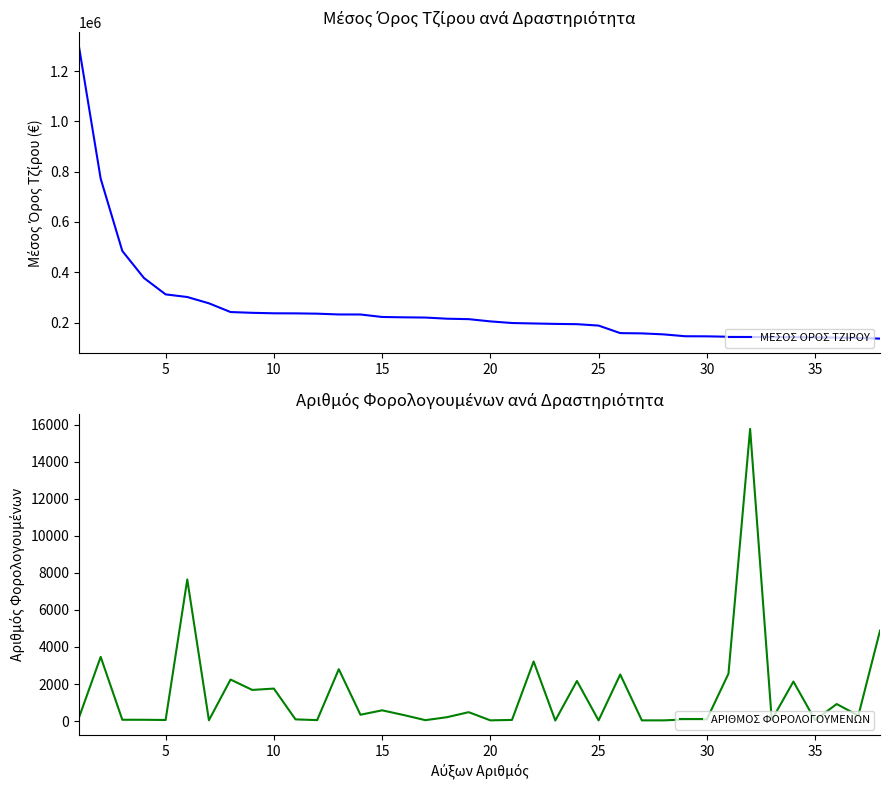

The value of ΑΡΙΘΜΟΣ ΦΟΡΟΛΟΓΟΥΜΕΝΩΝ at 15 is 220.2. True or false?

False